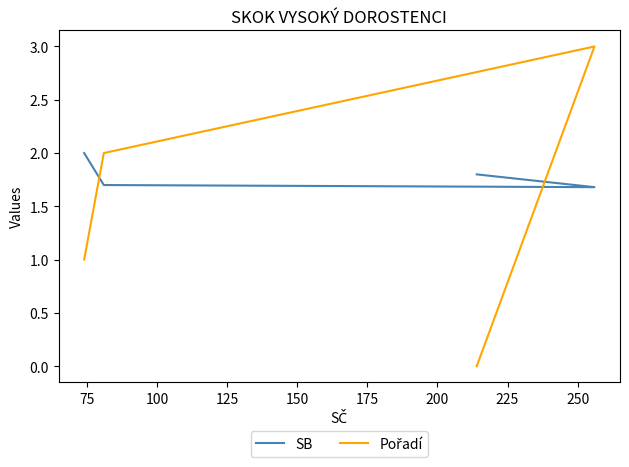

What is the difference between the maximum and minimum values in the Pořadí series?

3.0